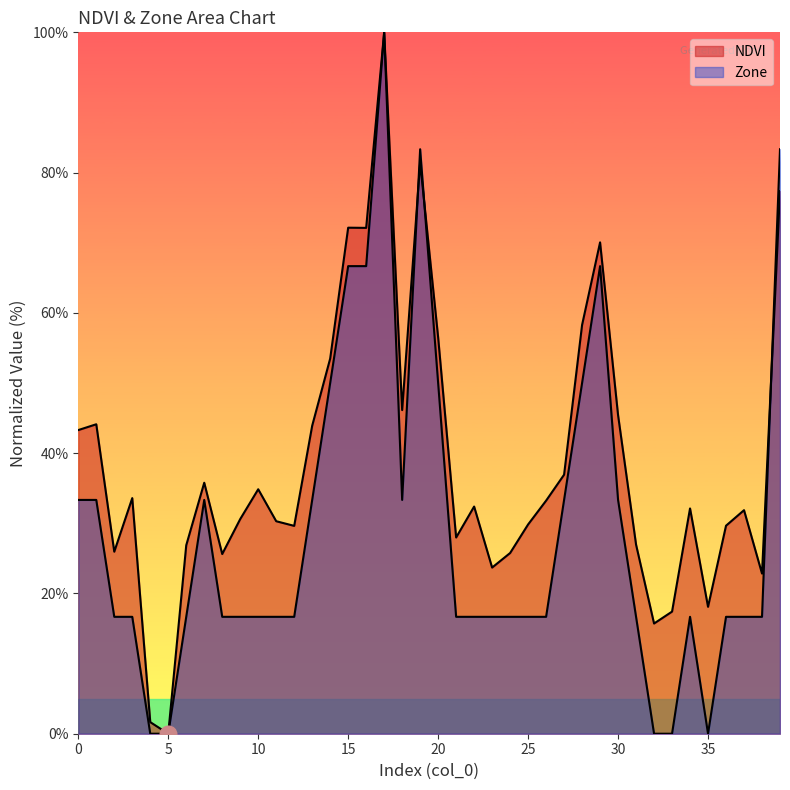

Between 6 and 16, which is larger?

16